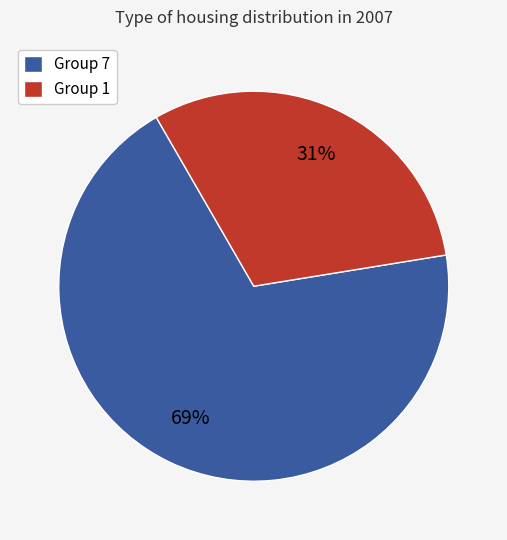

What is the smallest slice in the pie chart?

Group 1